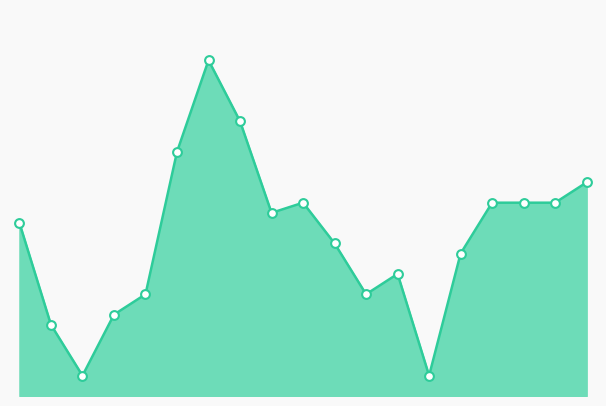

Is this an area chart (filled region under the line)?

Yes